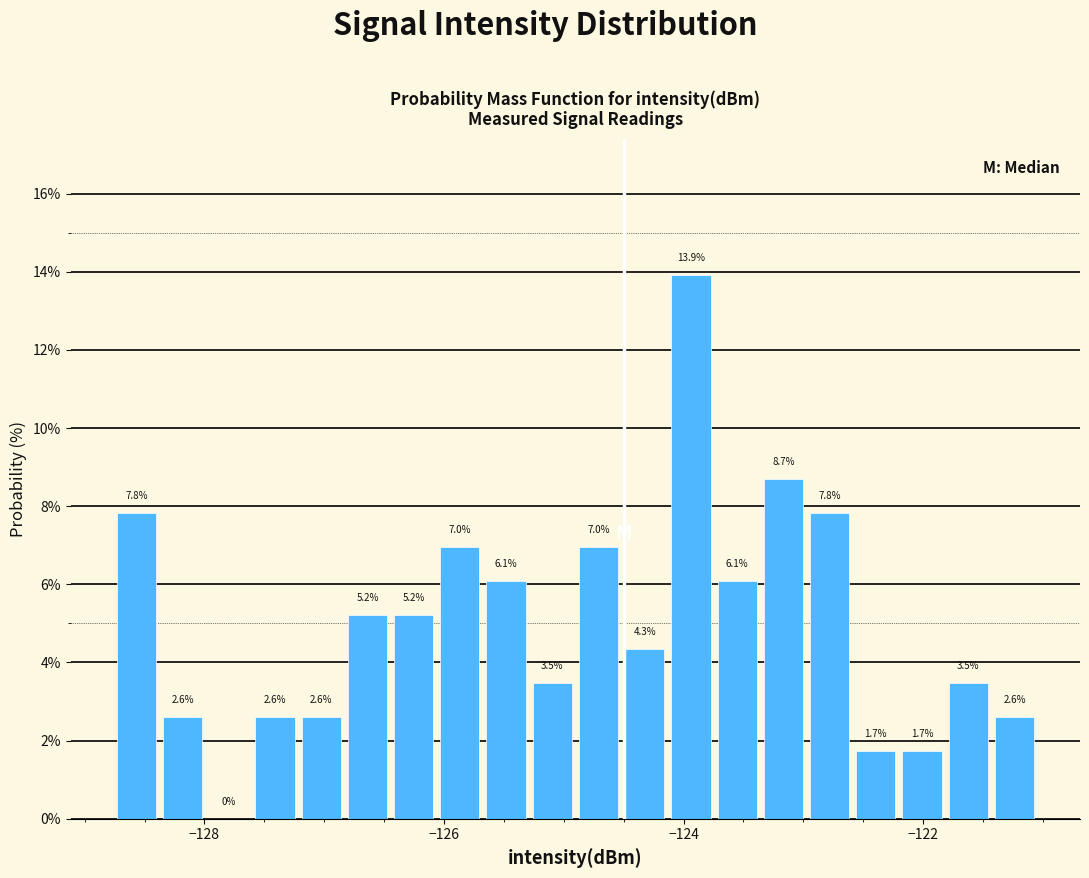

Around what value on the x-axis is the tallest bar? Give the approximate position of its centre, as read against the axis.

-124.0